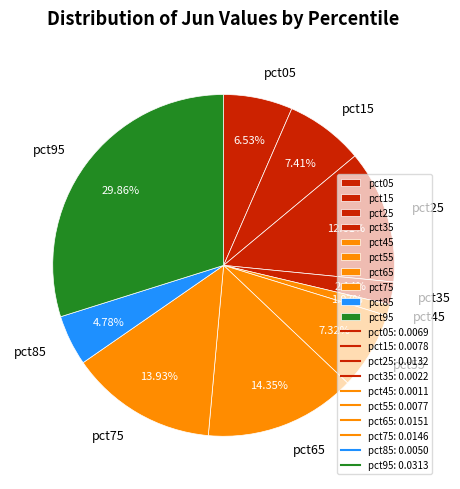

Does pct55 represent more than half of the total?

No